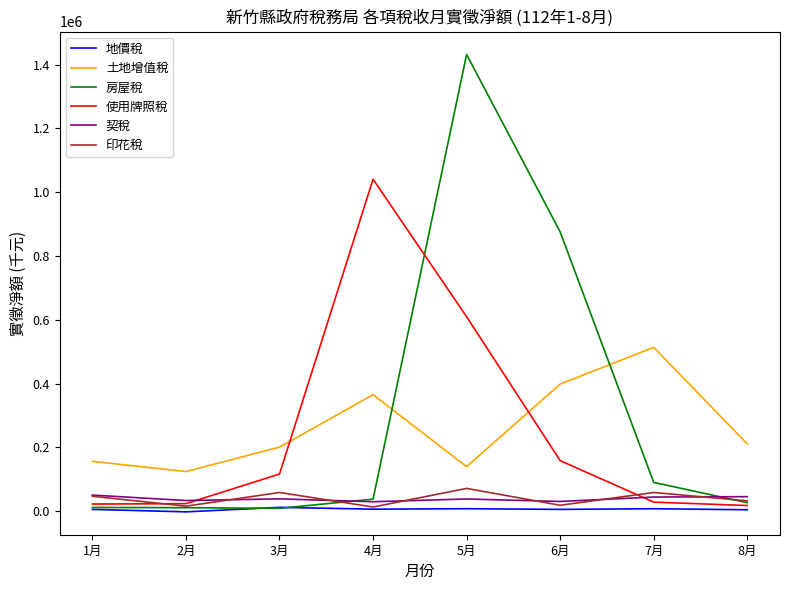

At how many categories does at least one series exceed 1026270?

2